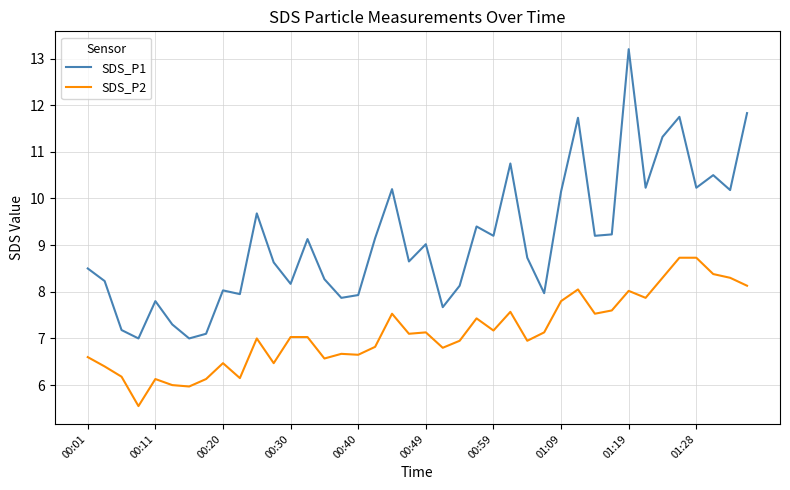

Which series has the widest spread of values?

SDS_P1